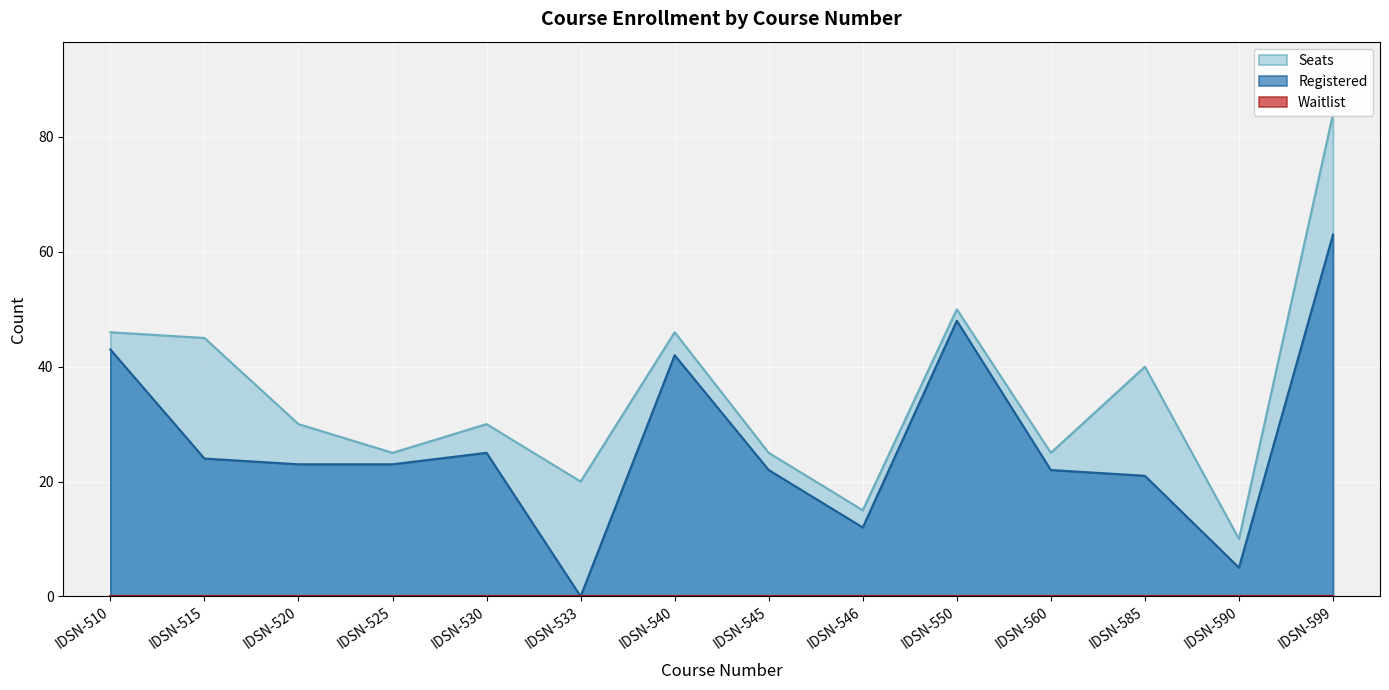

Is the value of Seats at IDSN-520 greater than the value of Registered at IDSN-550?

No